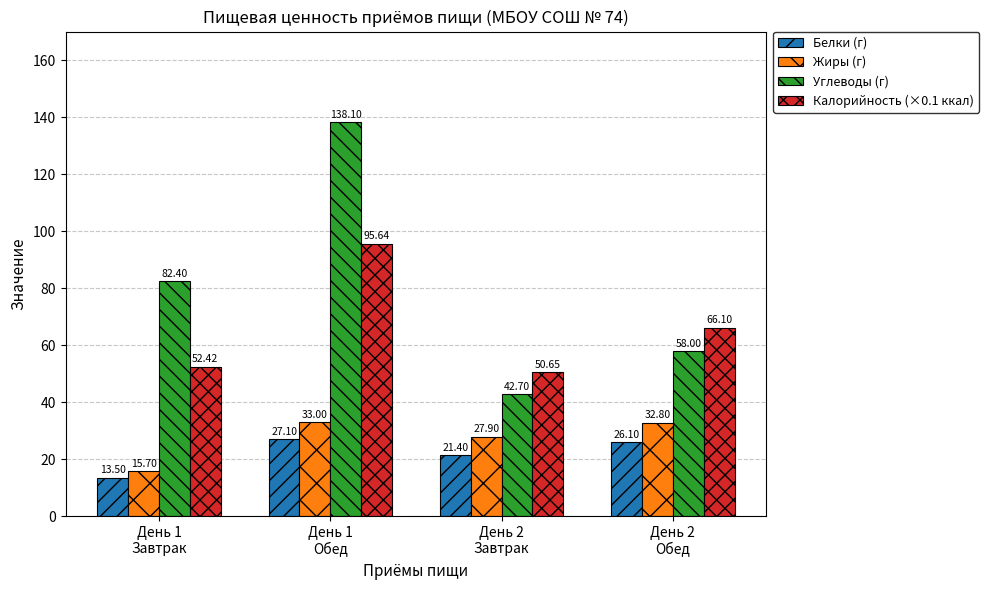

What position from the right is День 2
Завтрак?

2